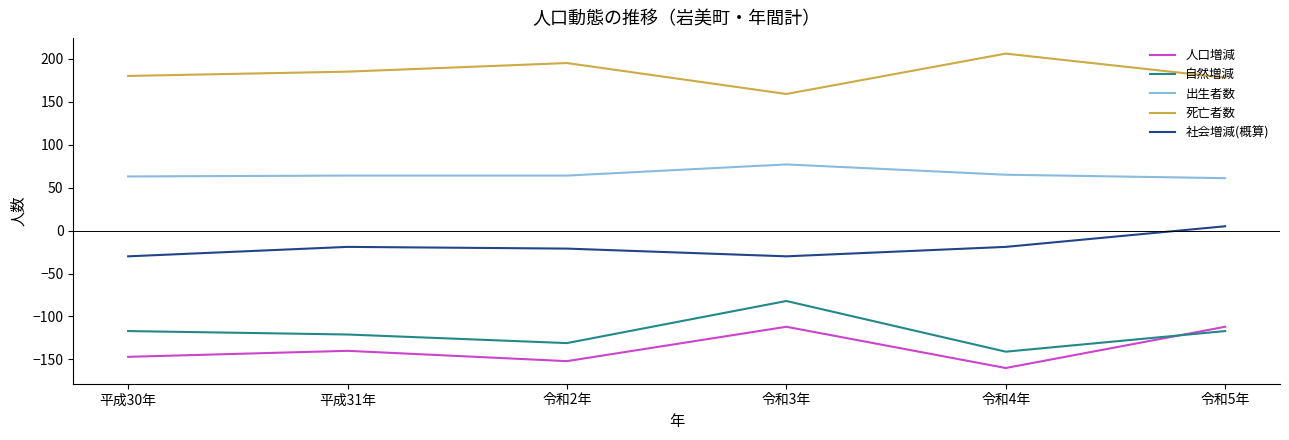

What position from the left is 平成31年?

2